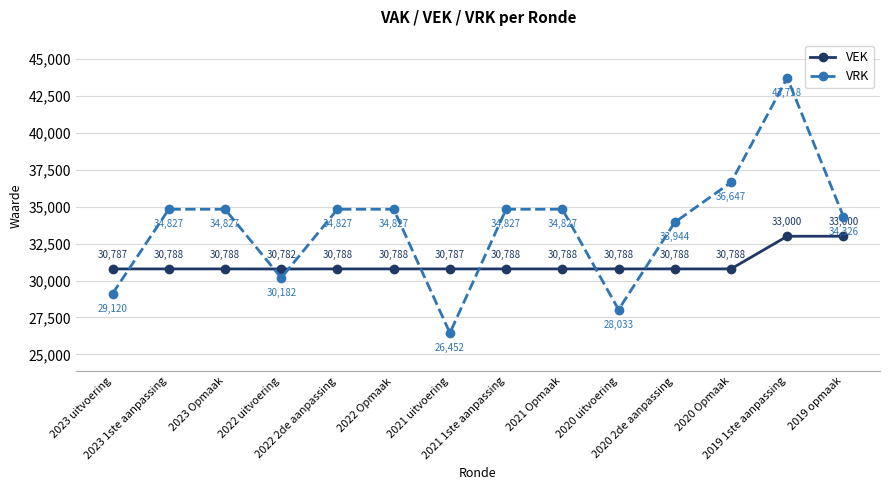

After their last crossing, which series has the higher values: VEK or VRK?

VRK